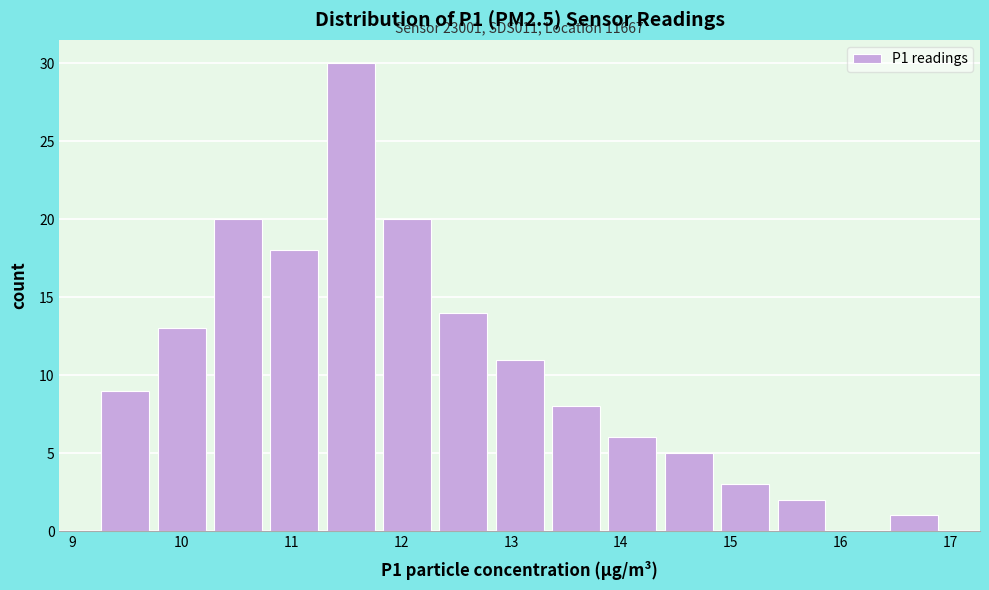

Over which range of the x-axis is the bar tallest?

11.3 to 11.8